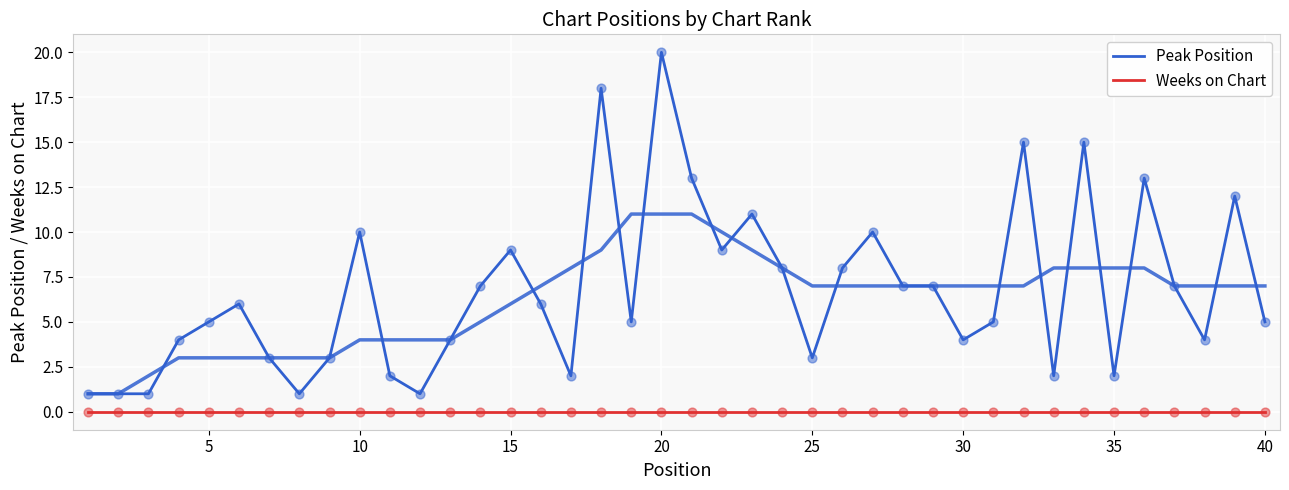

Which series has the largest total across all categories?

Peak Position